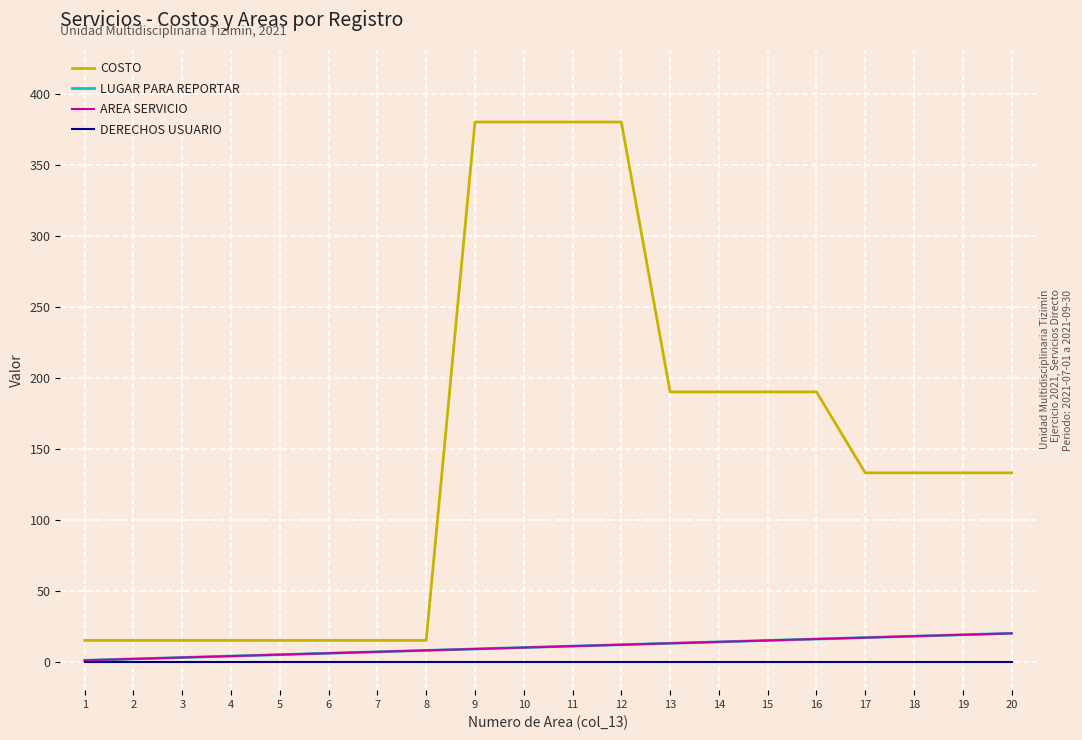

Is it true that Costo equals 274 at 15?

False